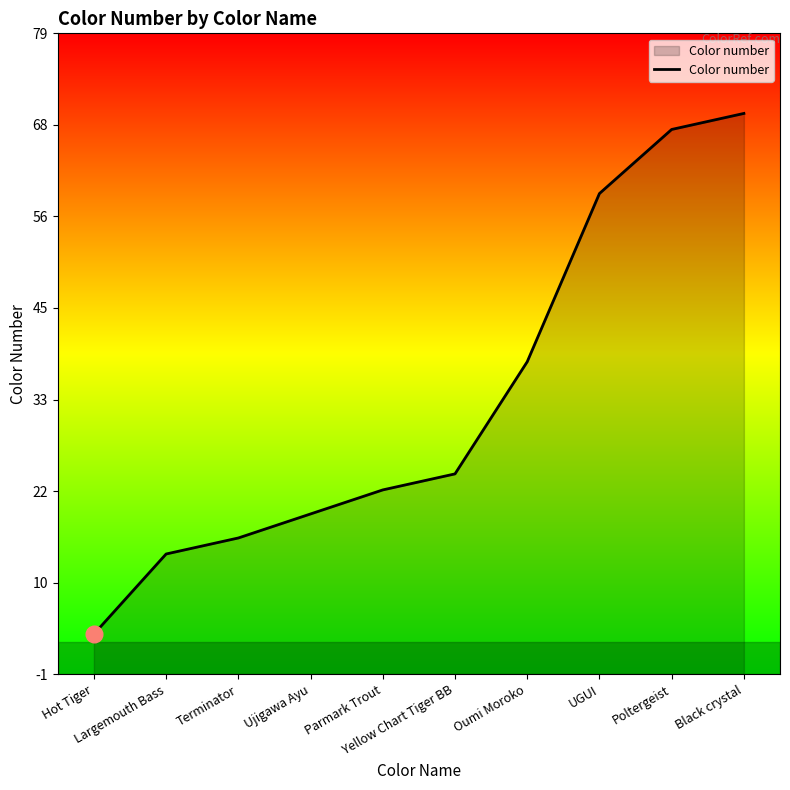

What is the maximum value shown in the chart?

69